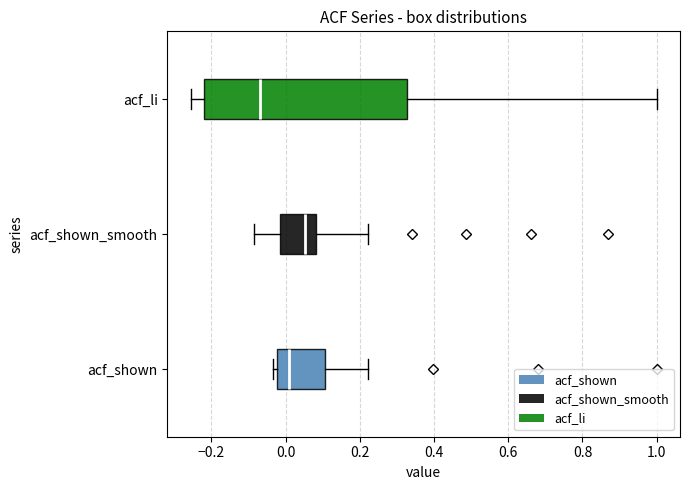

Where does the right whisker of the box for acf_shown end on the x-axis? The values are not printed on the chart, so give them approximately, as read against the axis.

0.22